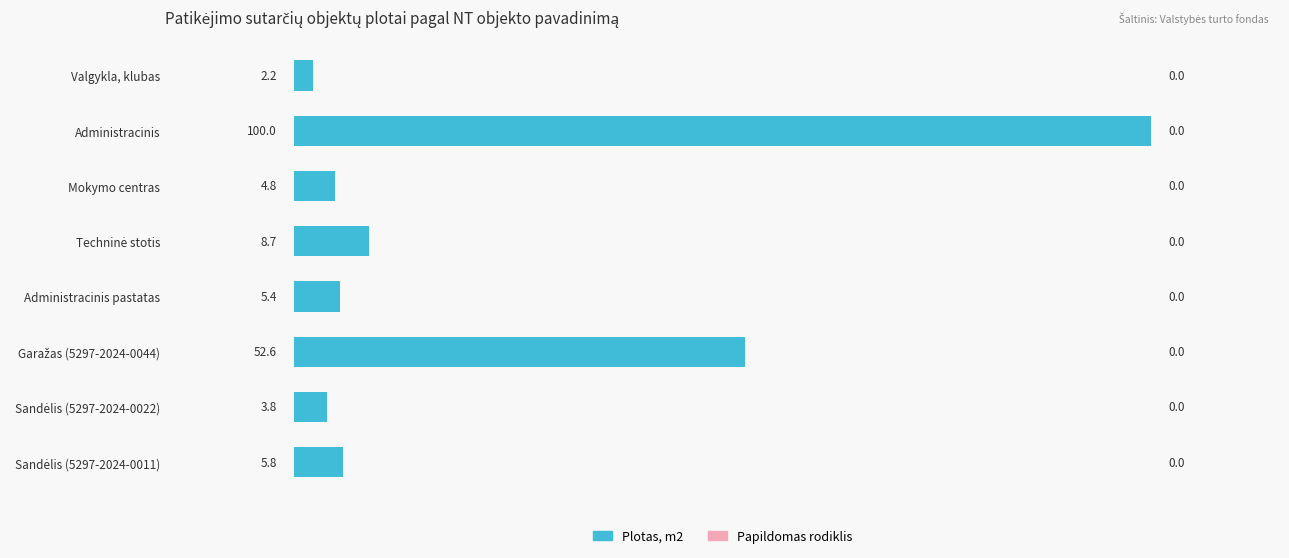

How many bars are there in total?

8